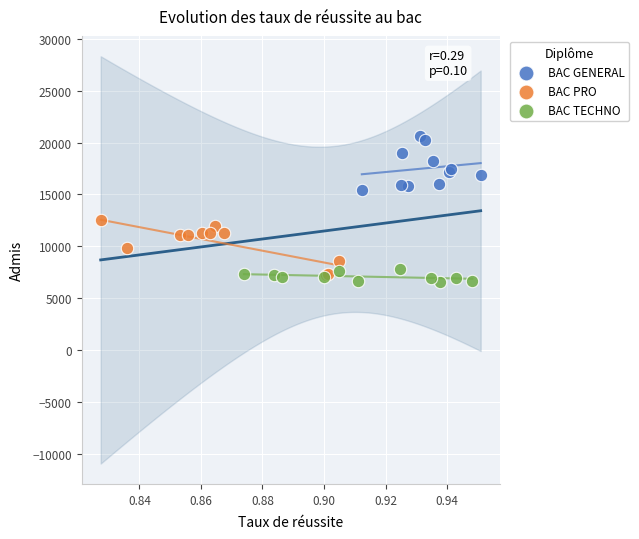

Which series contains the lowest Y value?

BAC TECHNO